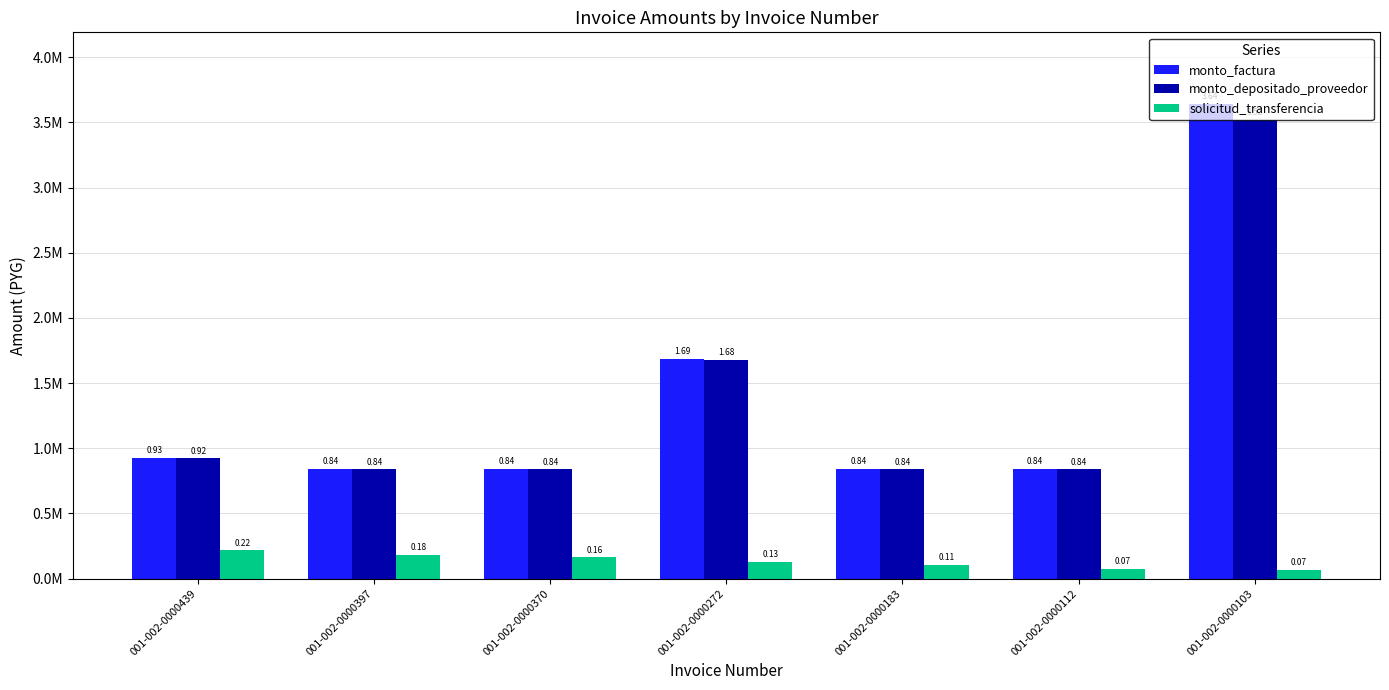

Read the solicitud_transferencia value at 001-002-0000439, to the nearest 10.

215770